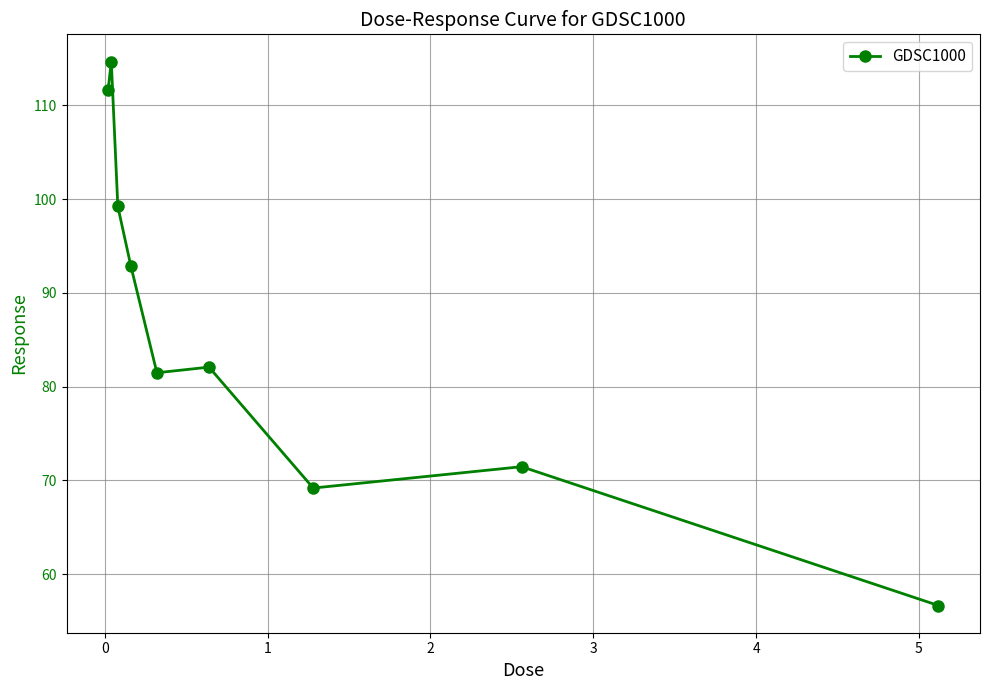

What is the smallest value displayed?

56.7